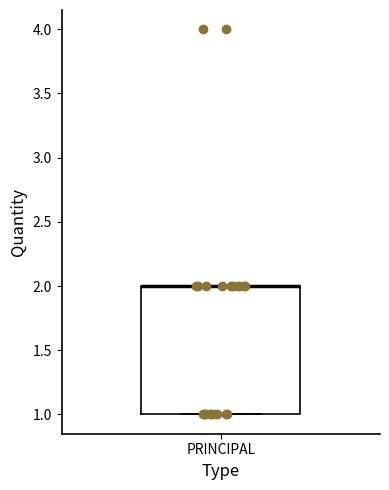

Transcribe this box plot: give where the median line is, the range the box spans, and where the two whiskers end, as read against the y-axis. The values are not printed on the chart, so give them approximately, as read against the axis.

median 2 (drawn on the box's upper edge), box 1 to 2, whiskers 1 to 2